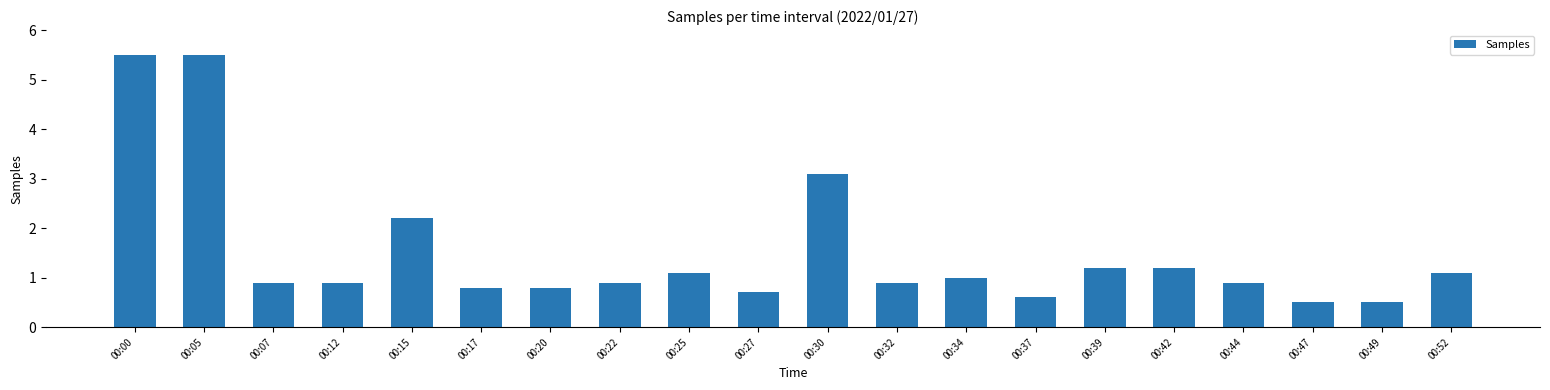

What is the value of the 17th bar from the left?

0.9